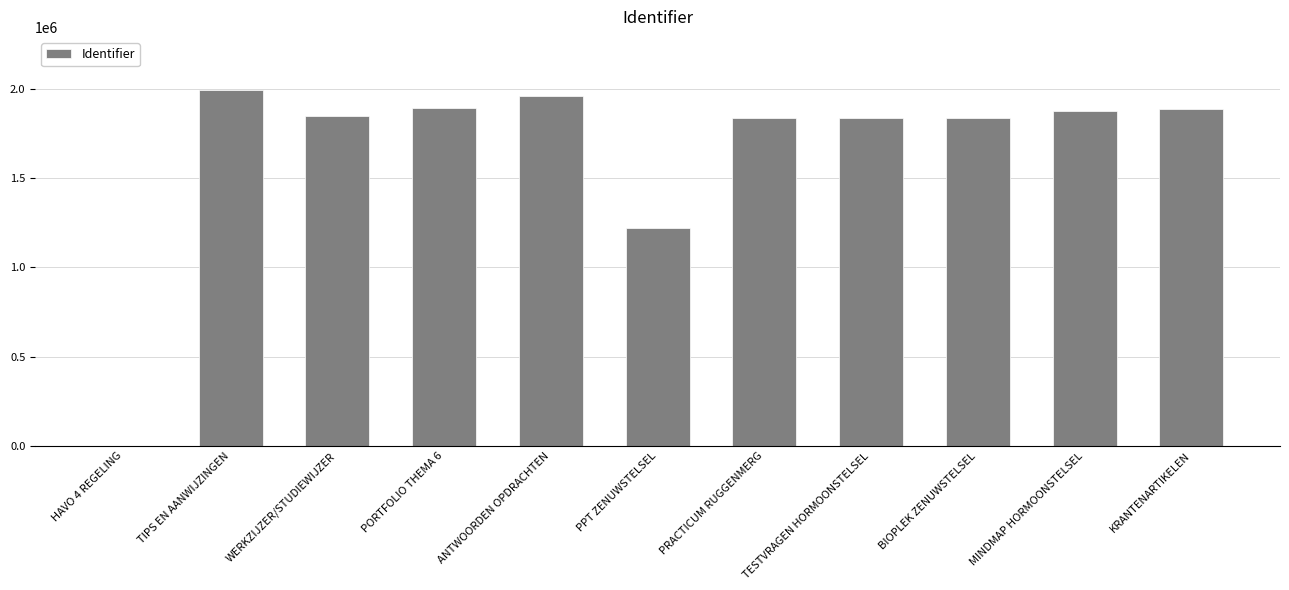

Where is the data nearest to the value 995678?

PPT ZENUWSTELSEL